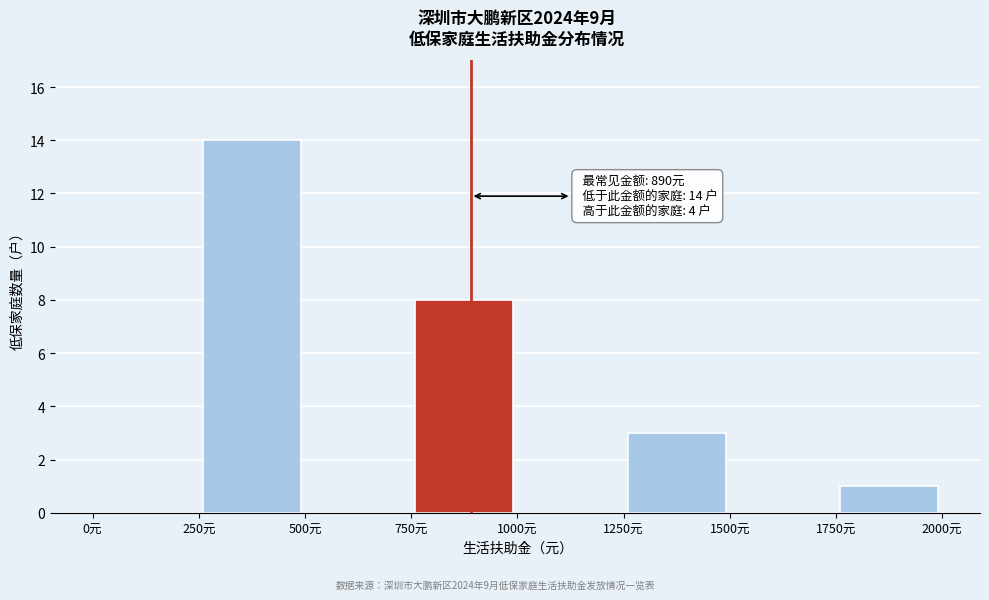

Which range on the x-axis has the tallest bar?

250 to 500